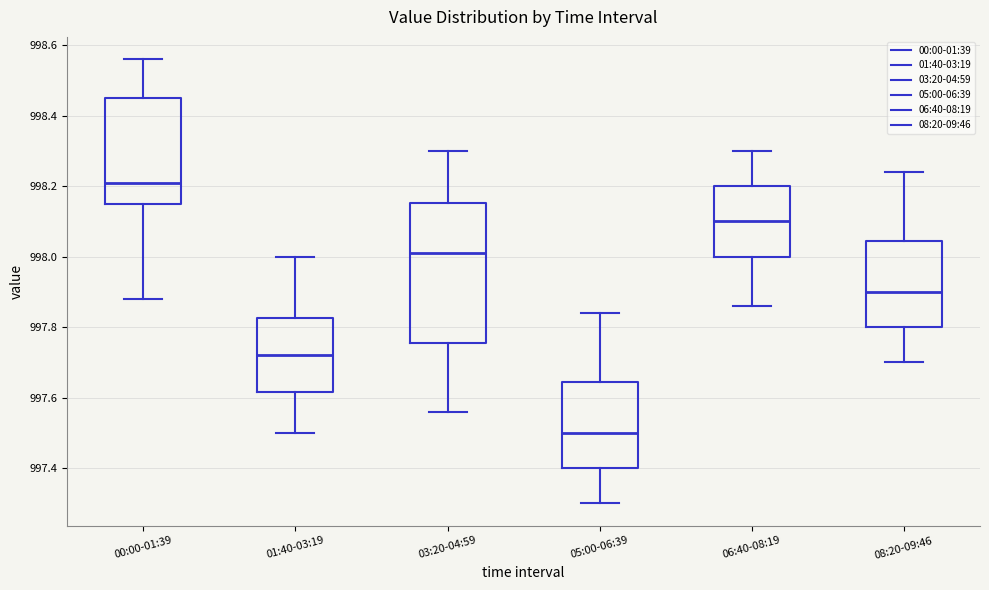

Reading left to right, read every box against the y-axis: the position of its median line, the range the box covers, and the ends of its whiskers. The values are not printed on the chart, so give them approximately, as read against the axis.

00:00-01:39: median 998.22, box 998.16 to 998.46, whiskers 997.88 to 998.56
01:40-03:19: median 997.72, box 997.62 to 997.82, whiskers 997.50 to 998.00
03:20-04:59: median 998.02, box 997.76 to 998.16, whiskers 997.56 to 998.30
05:00-06:39: median 997.50, box 997.40 to 997.64, whiskers 997.30 to 997.84
06:40-08:19: median 998.10, box 998.00 to 998.20, whiskers 997.86 to 998.30
08:20-09:46: median 997.90, box 997.80 to 998.04, whiskers 997.70 to 998.24